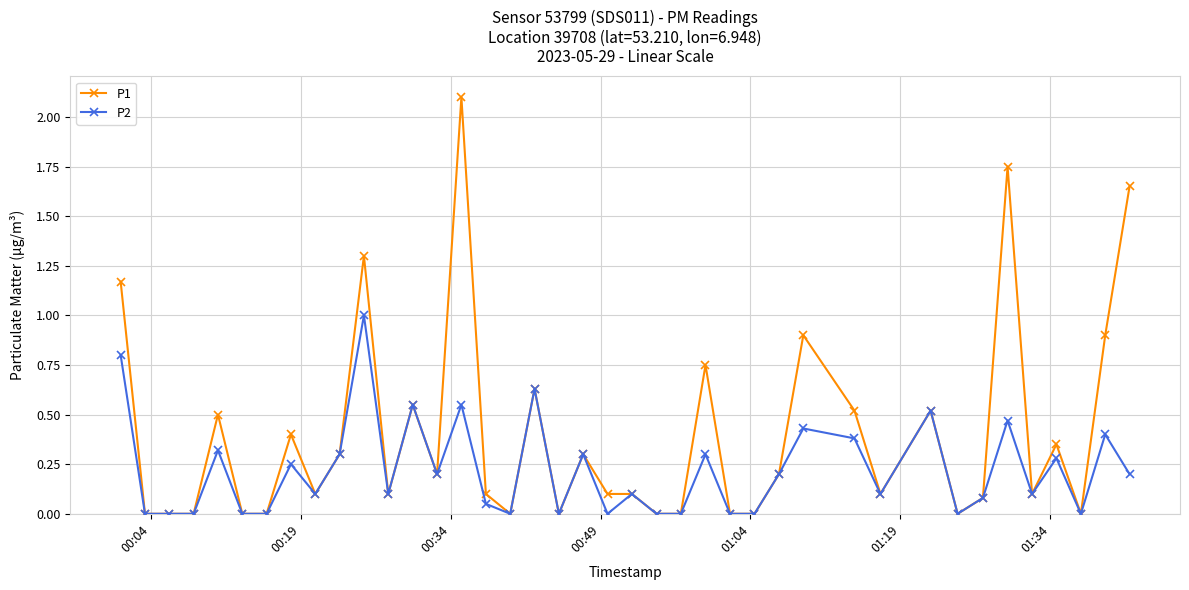

Which series has the largest total across all categories?

P1